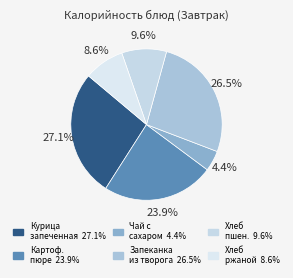

What is the smallest slice in the pie chart?

Чай с сахаром 4.4%